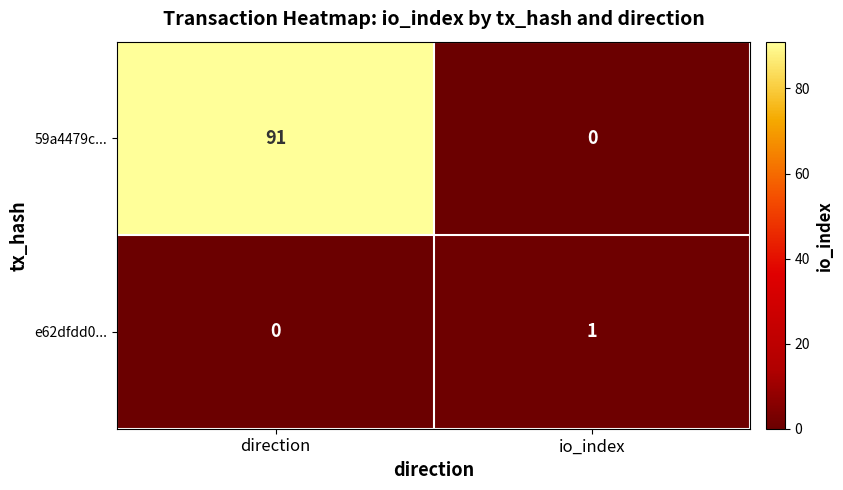

At which category is the sum across all series the highest?

direction